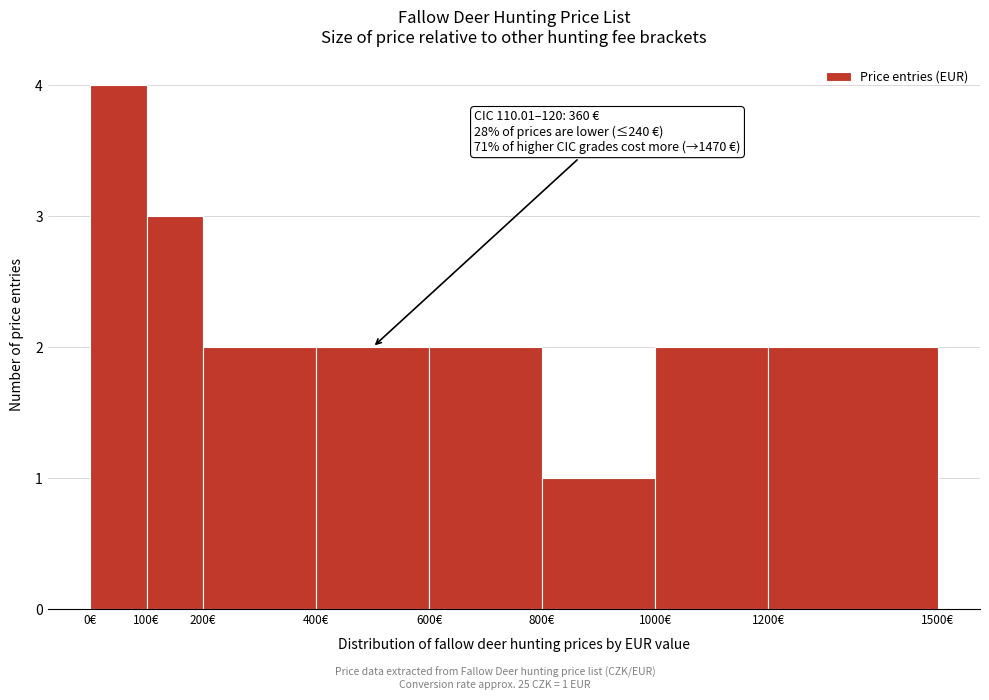

Which range on the x-axis has the tallest bar?

0 to 100